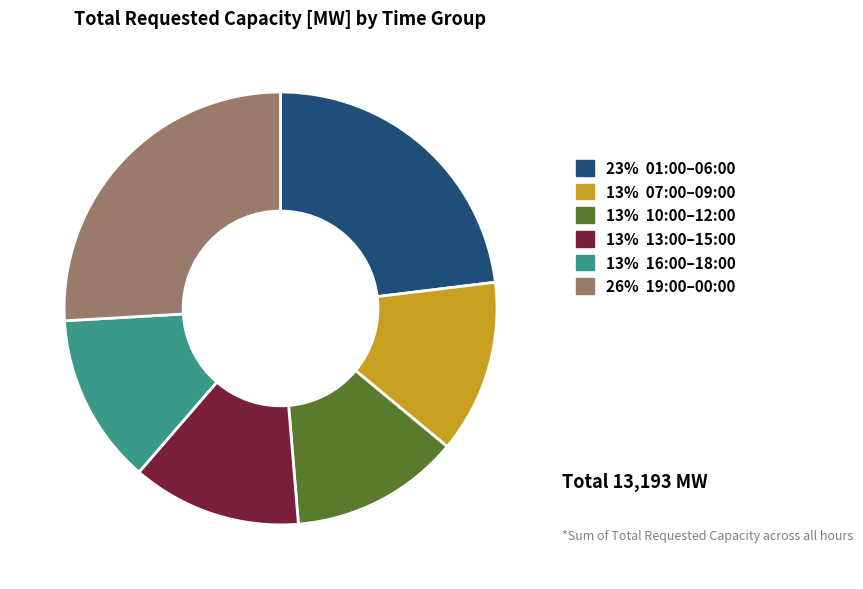

Does any single category account for the majority?

No